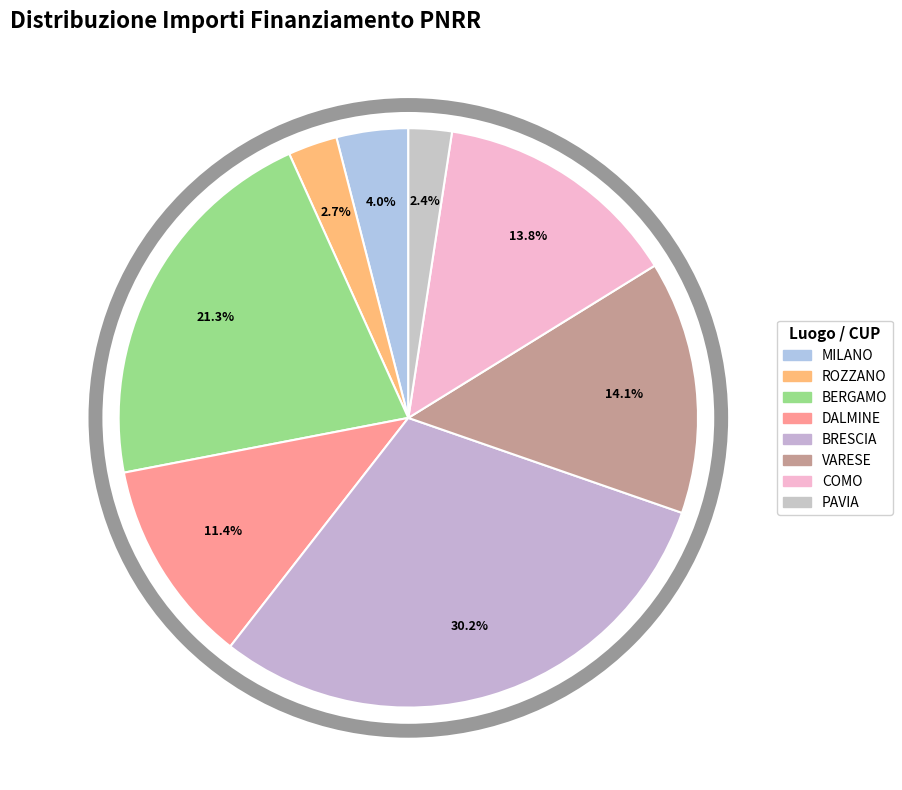

How many slices are in this pie chart?

8